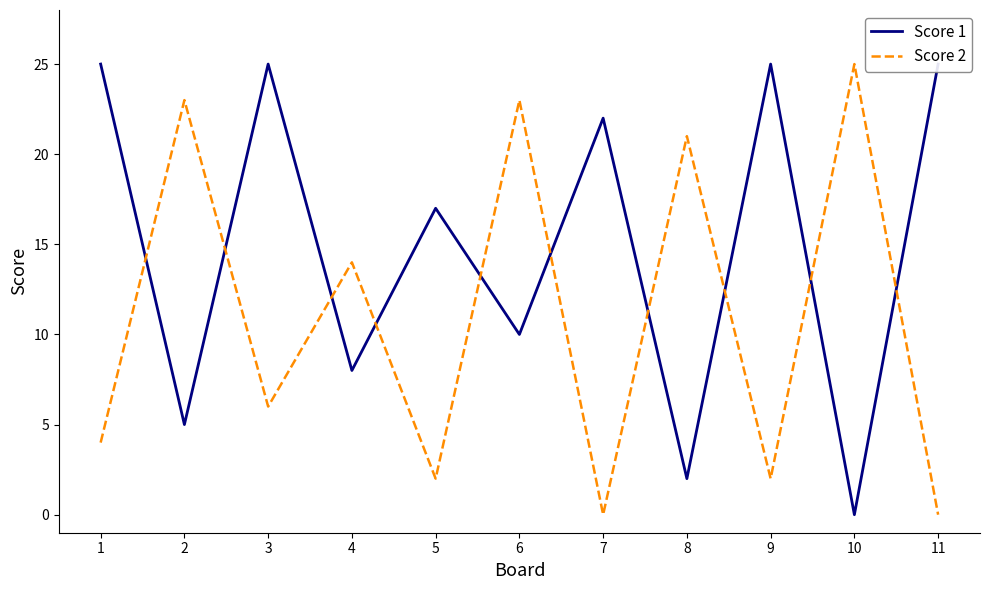

At how many categories does at least one series exceed 22?

7